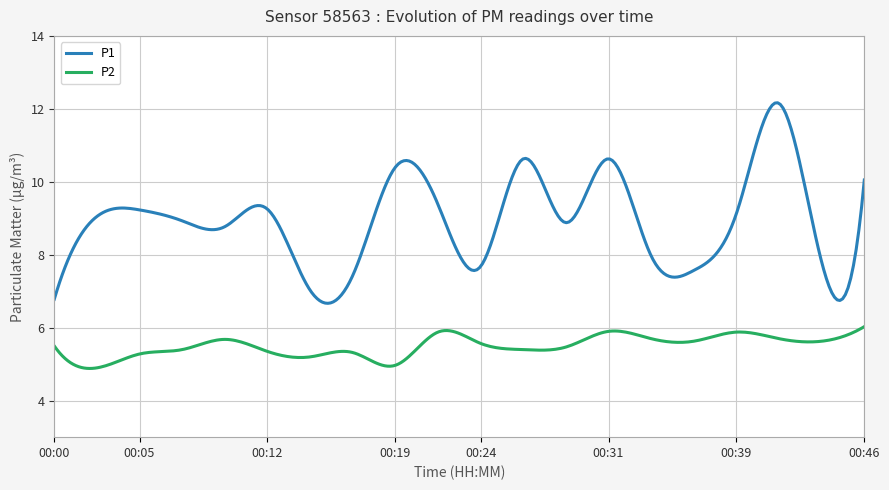

In P1, how many points are higher than both neighbors (excluding endpoints)?

6